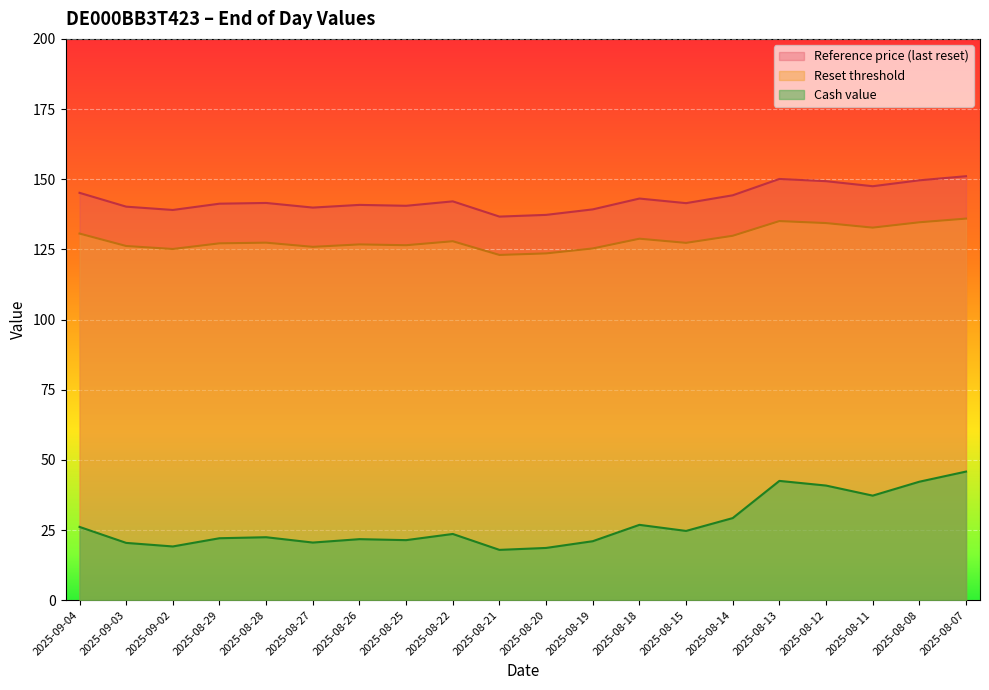

Which series changed the most between 2025-08-25 and 2025-08-18?

Cash value